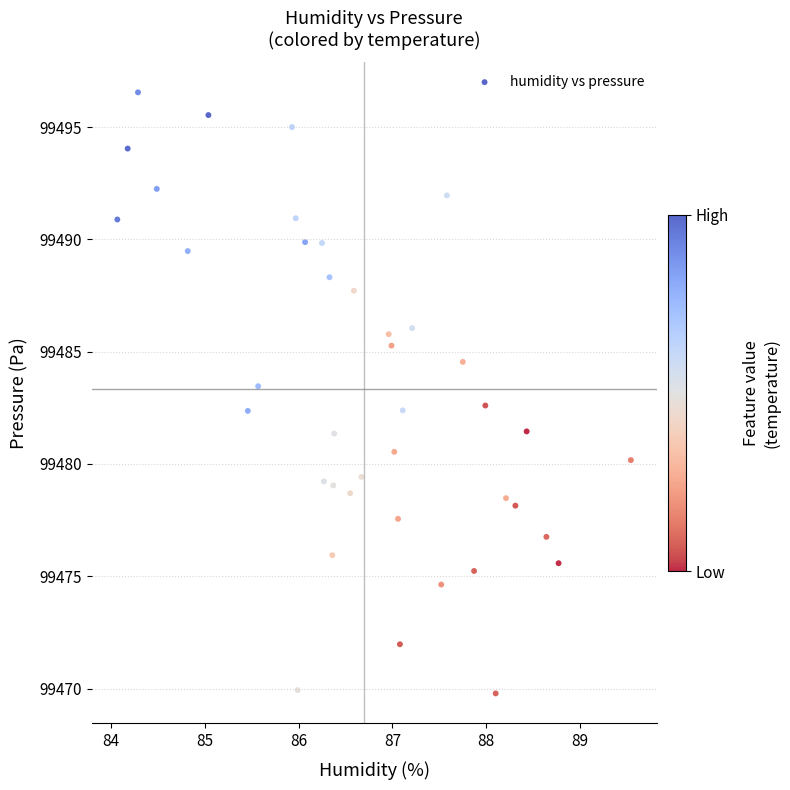

What is the range of Y values (max minus min)?

26.8